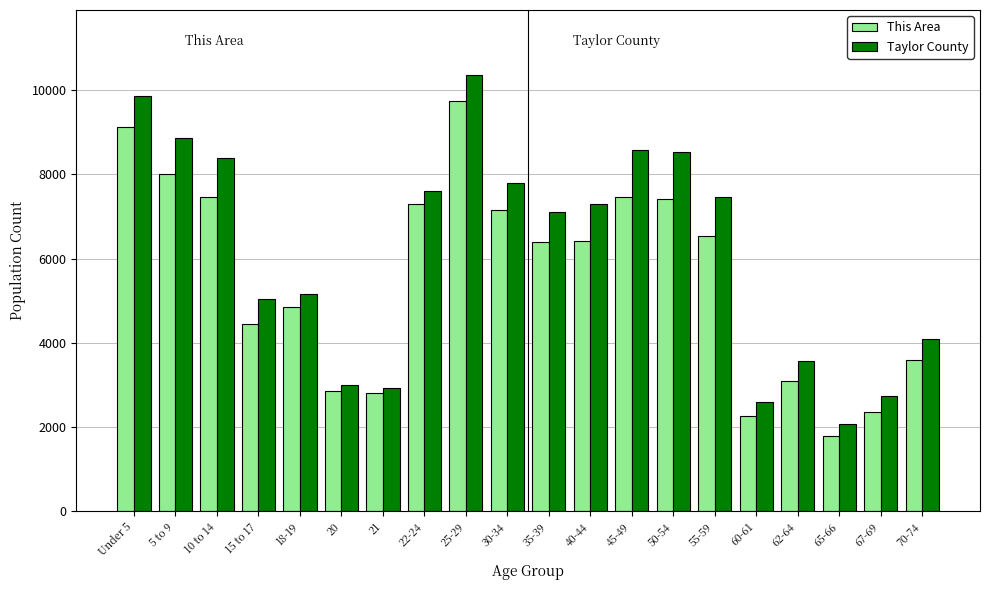

Between 21 and 25-29, which series saw the biggest shift?

Taylor County